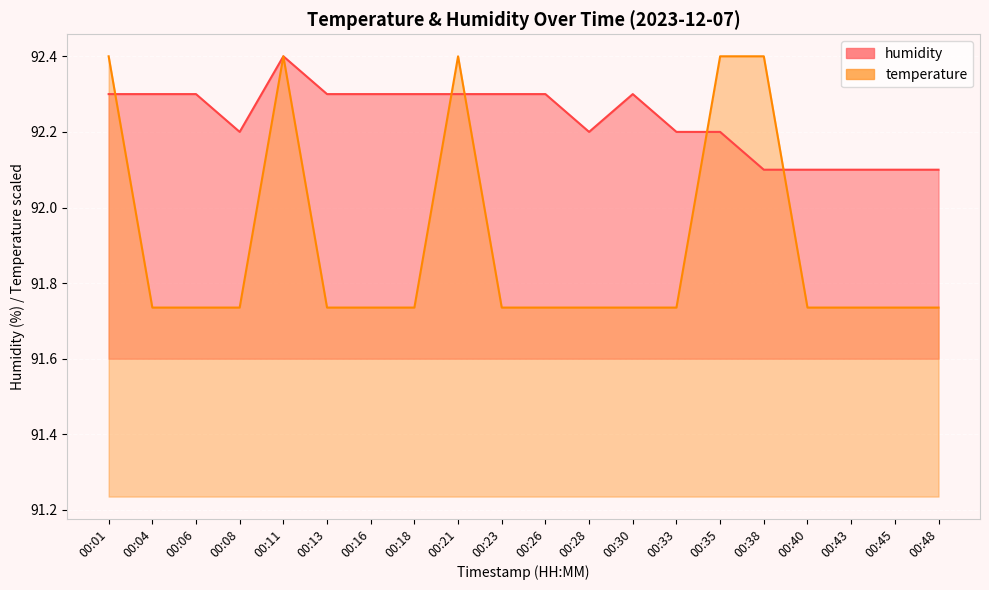

What are all the series names shown in the legend?

temperature, humidity